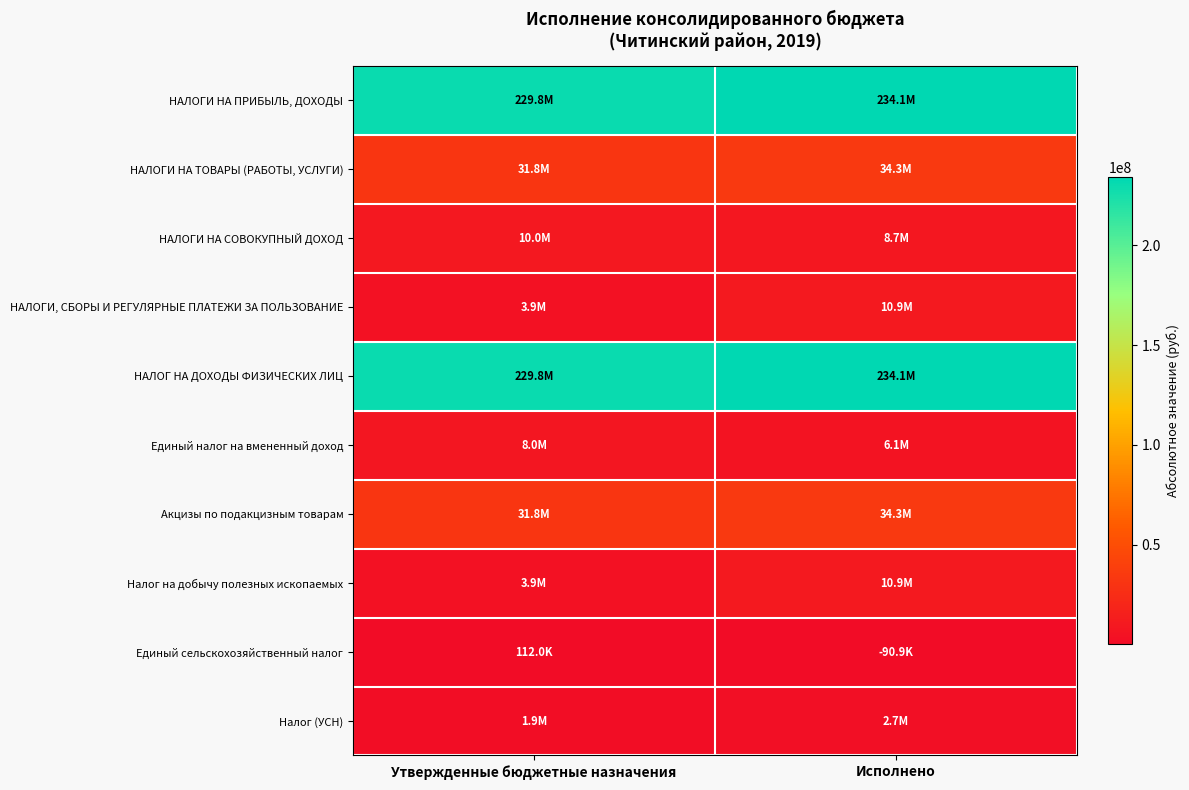

Reading left to right, what are all the values shown in this chart?

НАЛОГИ НА ПРИБЫЛЬ, ДОХОДЫ: Утвержденные бюджетные назначения=229835000.0	Исполнено=234124400.9
НАЛОГИ НА ТОВАРЫ (РАБОТЫ, УСЛУГИ): Утвержденные бюджетные назначения=31763200.0	Исполнено=34319009.3
НАЛОГИ НА СОВОКУПНЫЙ ДОХОД: Утвержденные бюджетные назначения=9962000.0	Исполнено=8729783.3
НАЛОГИ, СБОРЫ И РЕГУЛЯРНЫЕ ПЛАТЕЖИ ЗА ПОЛЬЗОВАНИЕ: Утвержденные бюджетные назначения=3850000.0	Исполнено=10880807.9
НАЛОГ НА ДОХОДЫ ФИЗИЧЕСКИХ ЛИЦ: Утвержденные бюджетные назначения=229835000.0	Исполнено=234124400.9
Единый налог на вмененный доход: Утвержденные бюджетные назначения=8000000.0	Исполнено=6078820.7
Акцизы по подакцизным товарам: Утвержденные бюджетные назначения=31763200.0	Исполнено=34319009.3
Налог на добычу полезных ископаемых: Утвержденные бюджетные назначения=3850000.0	Исполнено=10880807.9
Единый сельскохозяйственный налог: Утвержденные бюджетные назначения=112000.0	Исполнено=90869.2
Налог (УСН): Утвержденные бюджетные назначения=1850000.0	Исполнено=2741831.8